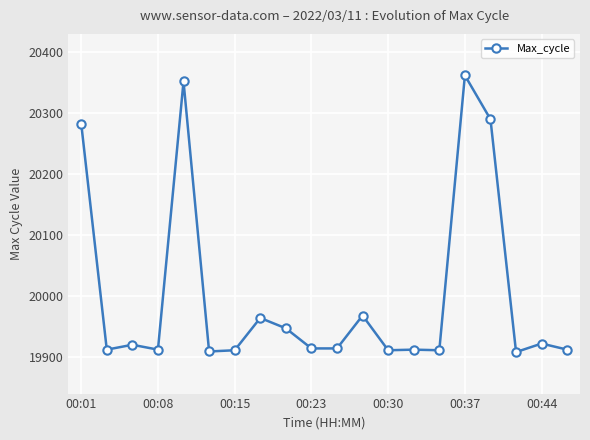

What is the value of the 18th point from the left?

19908